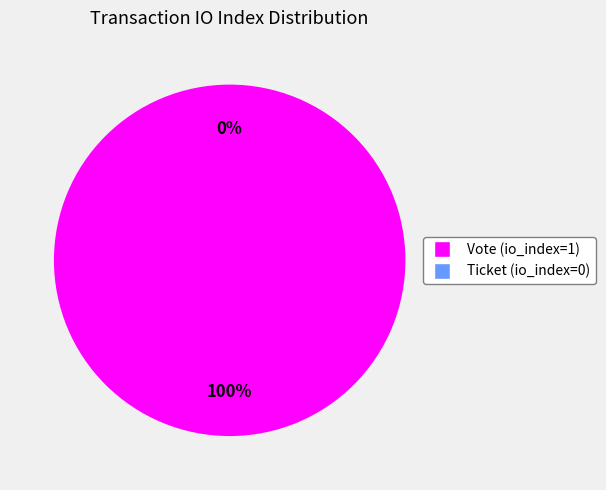

To the nearest percent, what is the combined percentage of Ticket (io_index=0) and Vote (io_index=1)?

100%